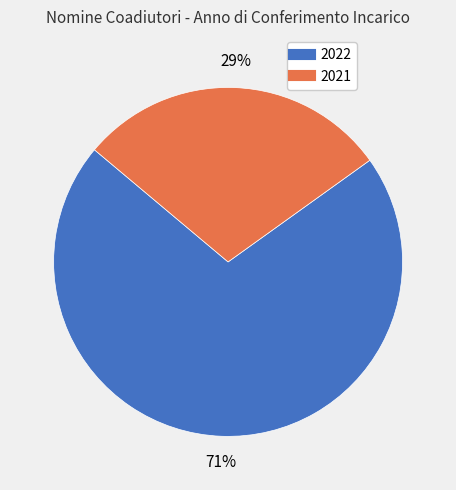

Is it true that 2021 is 15% of the pie?

False